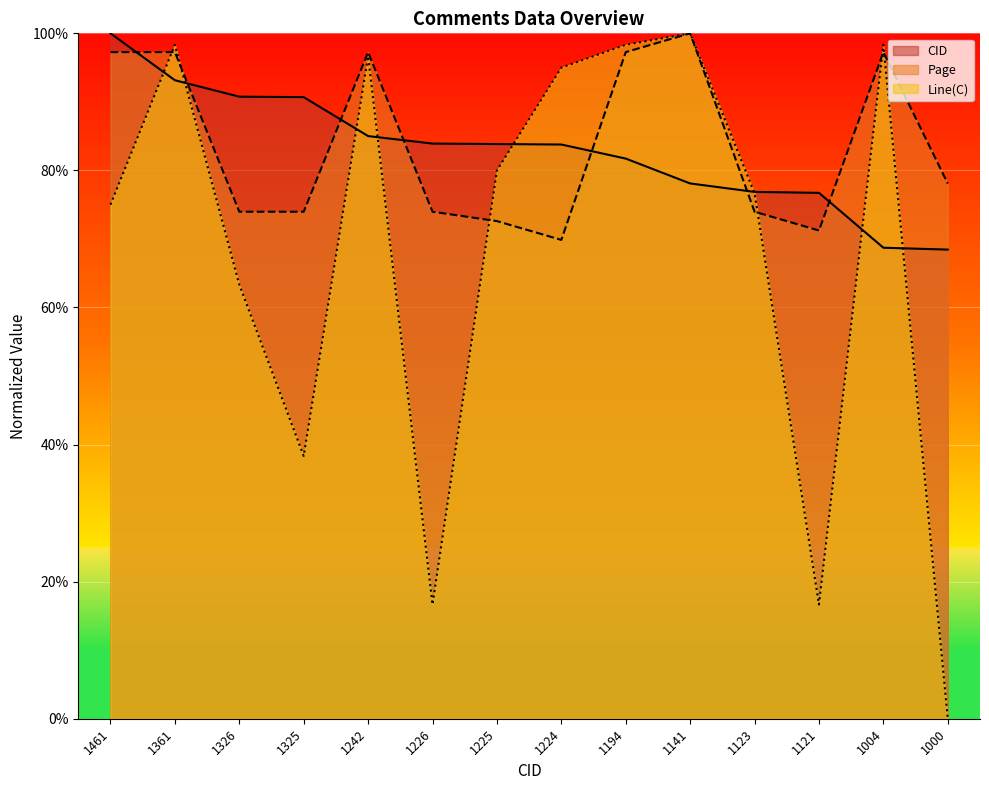

At which label is Page closest to 84?

1000